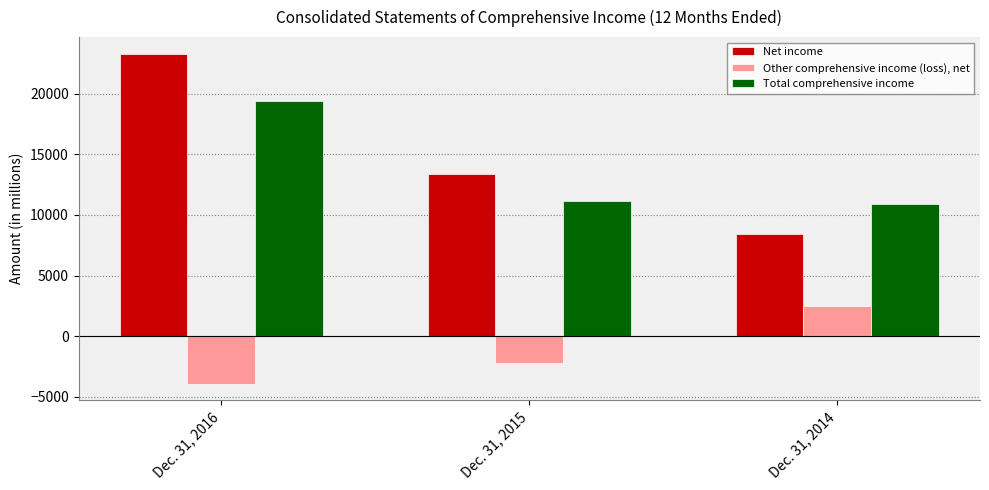

How many series are shown in this chart?

3